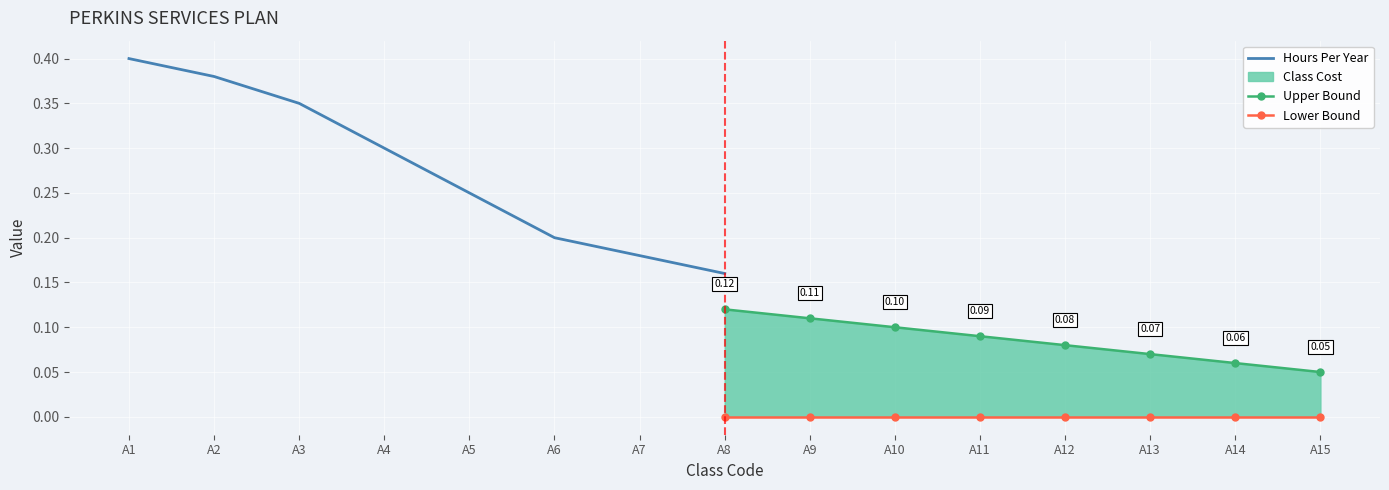

What is the minimum value for Hours Per Year?

0.2